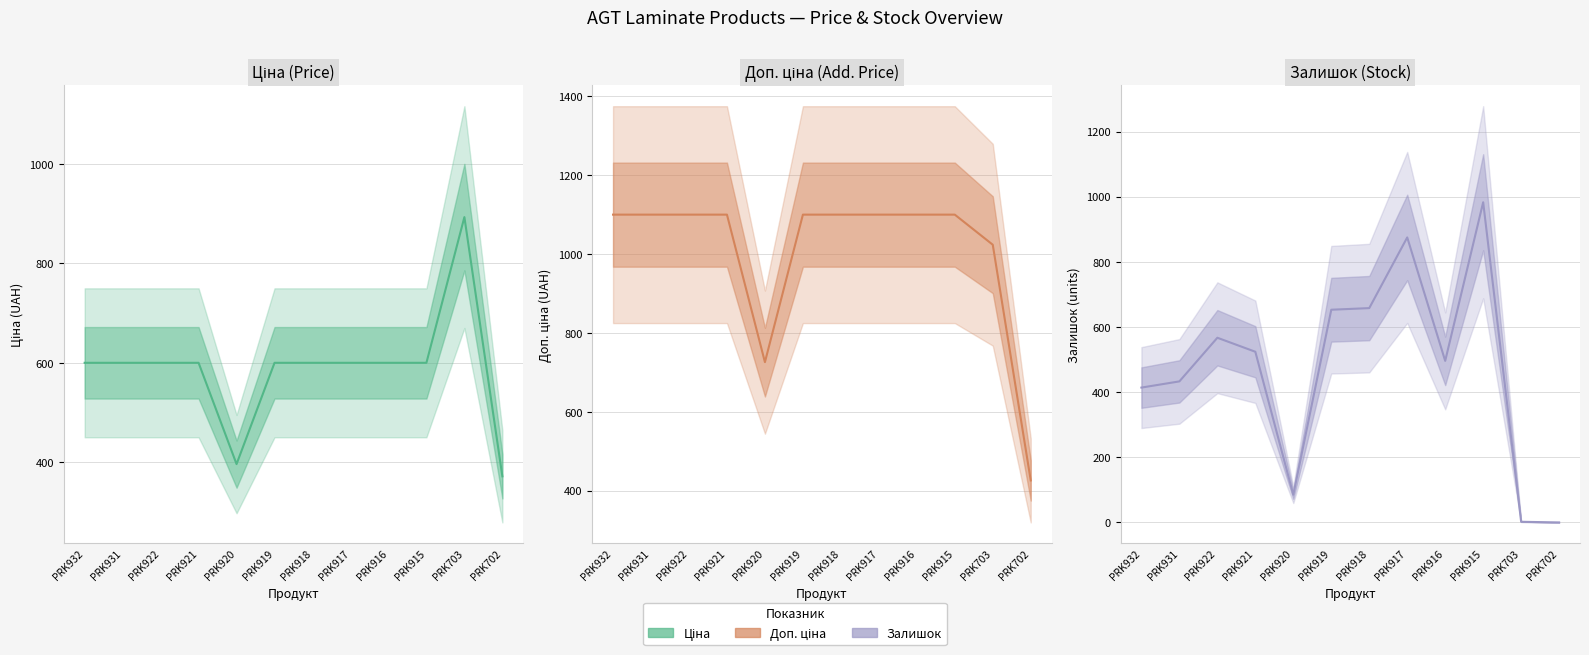

What is the total value across all series at PRK920?

1207.0